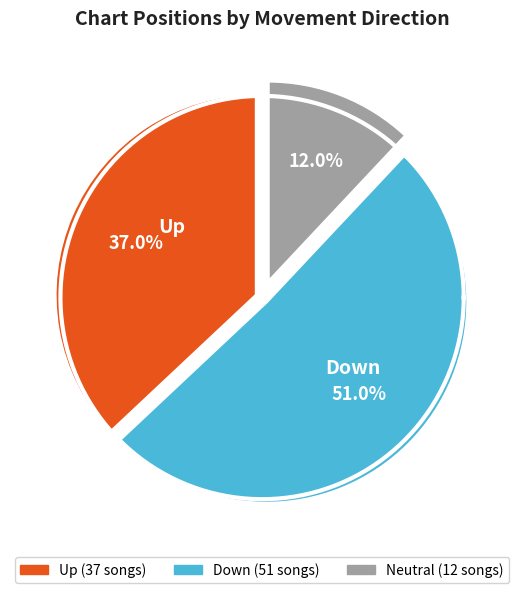

What is the change in value from up to down?

+14